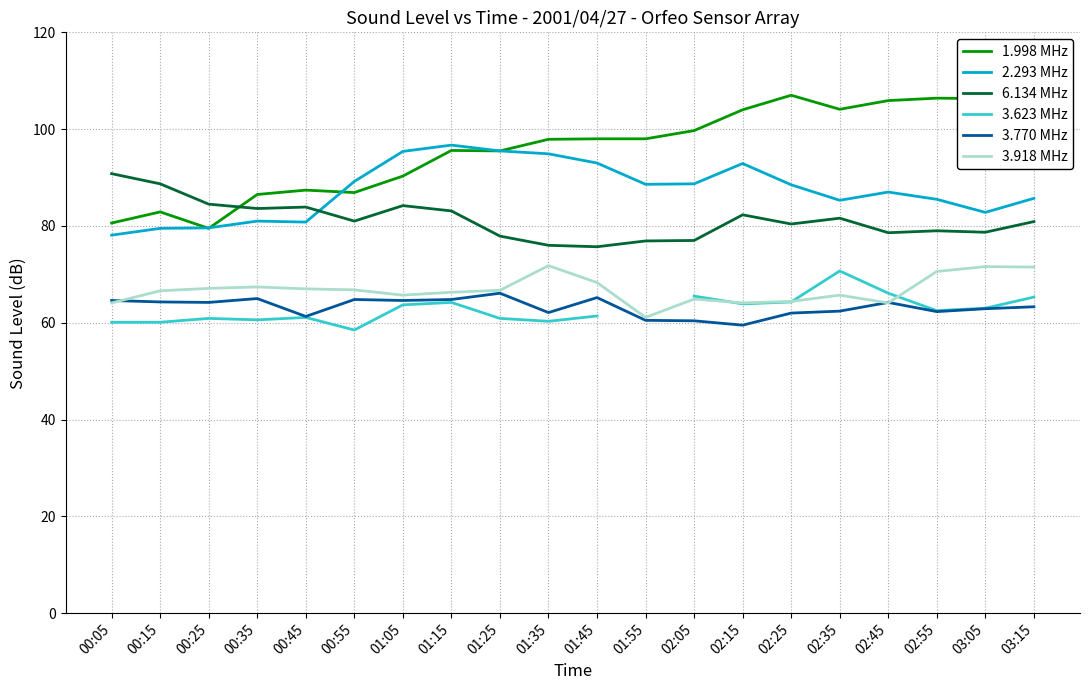

At which category is the sum across all series the highest?

01:15